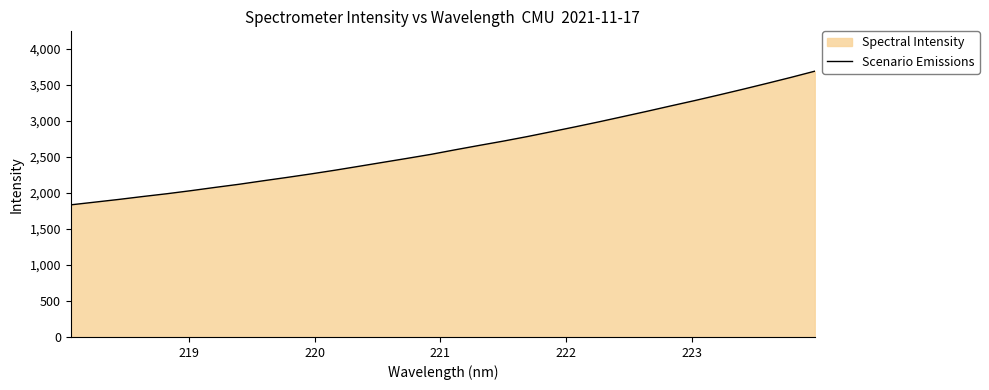

True or false: the data has more than 0 interior local peaks.

False